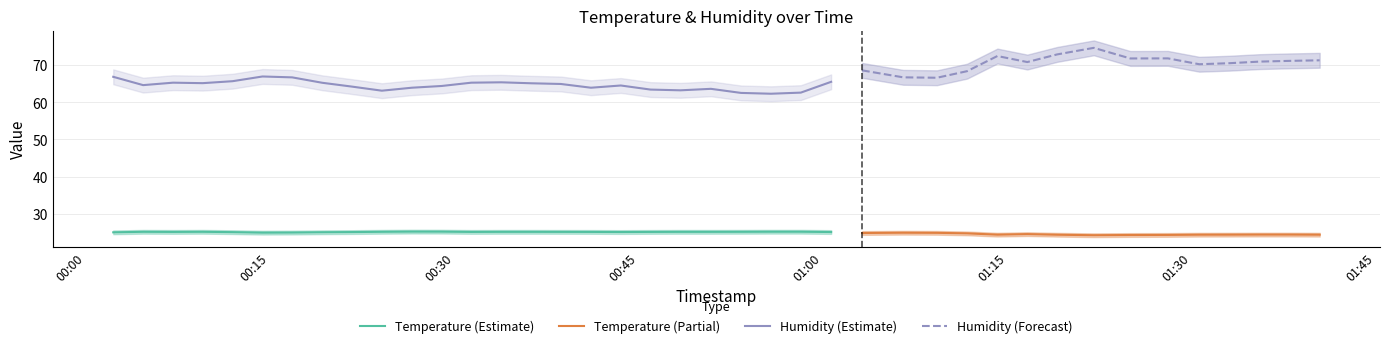

At how many categories does at least one series exceed 72?

3